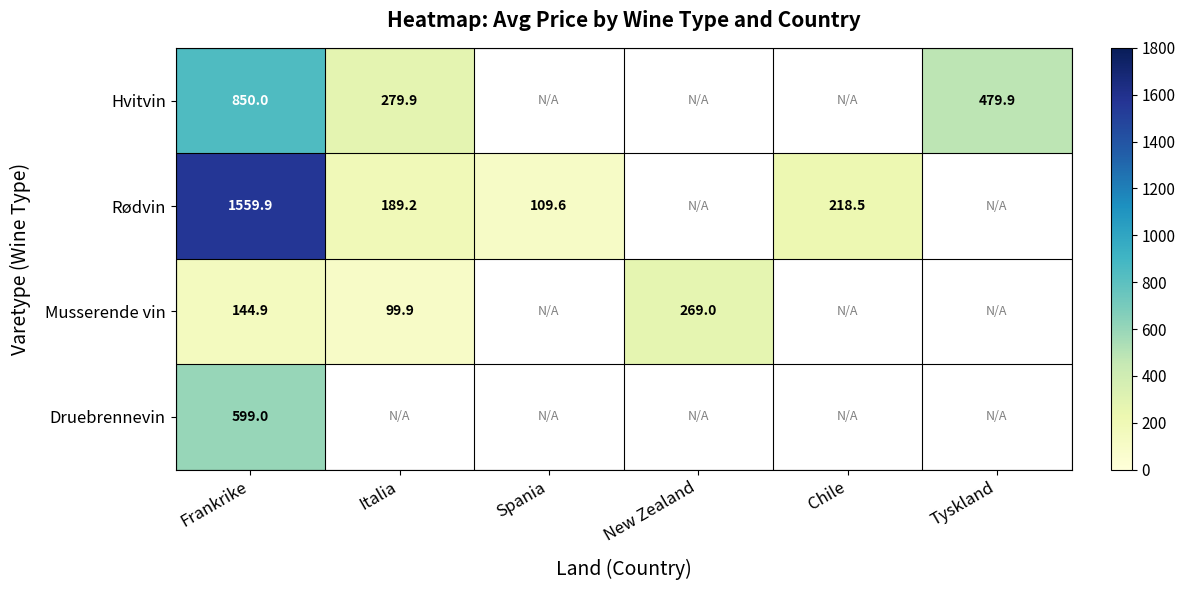

The value of Musserende vin at Frankrike is 62.2. True or false?

False